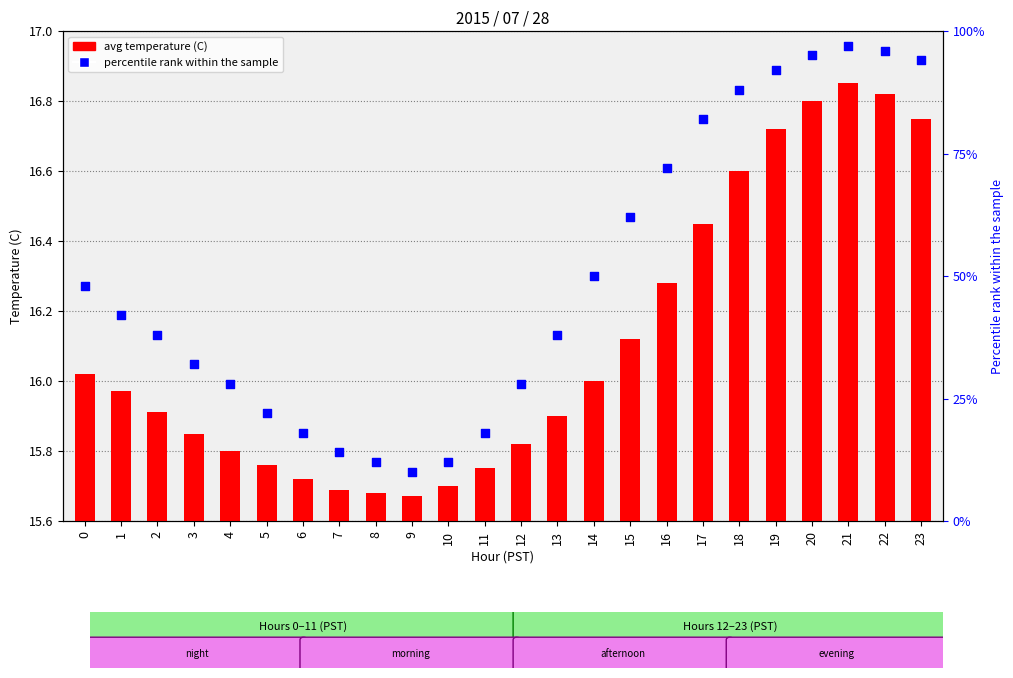

What are all the series names shown in the legend?

avg temperature (C), percentile rank within the sample